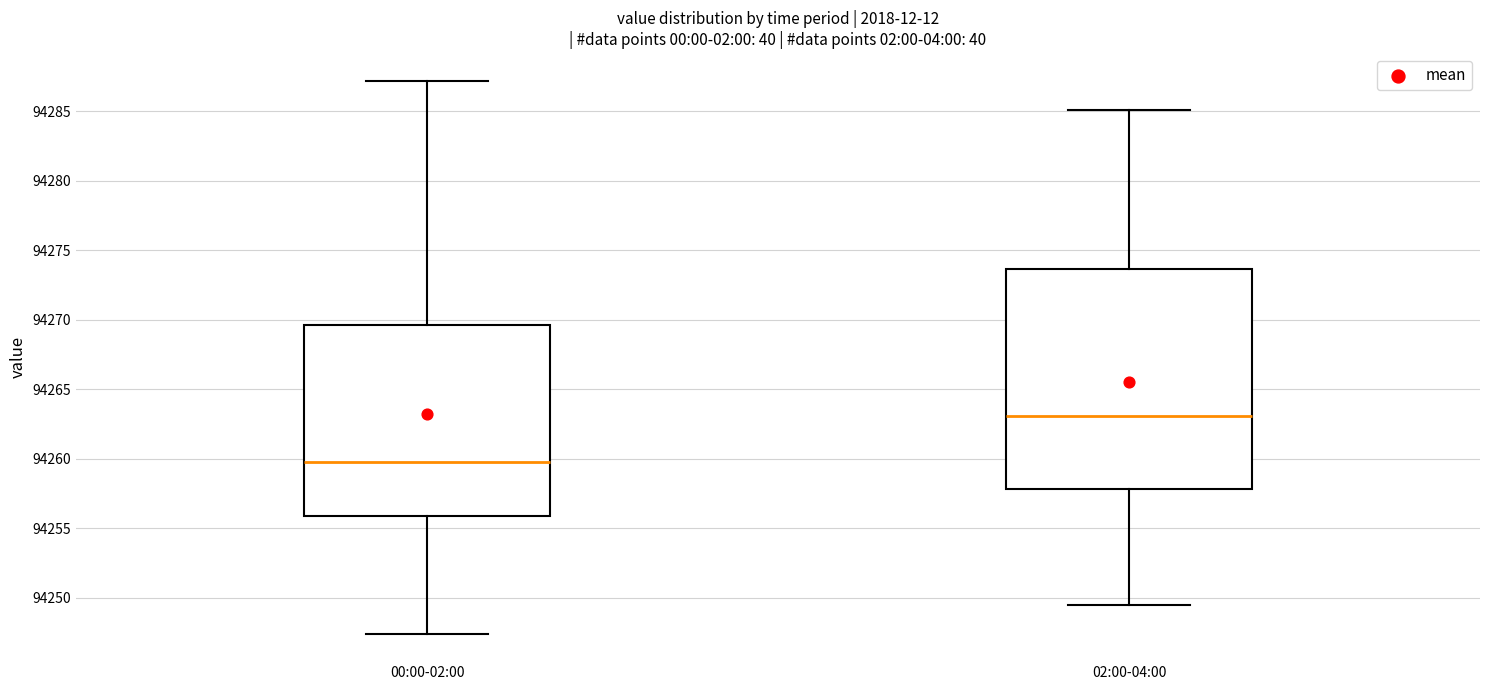

Which box has the lowest median line?

00:00-02:00